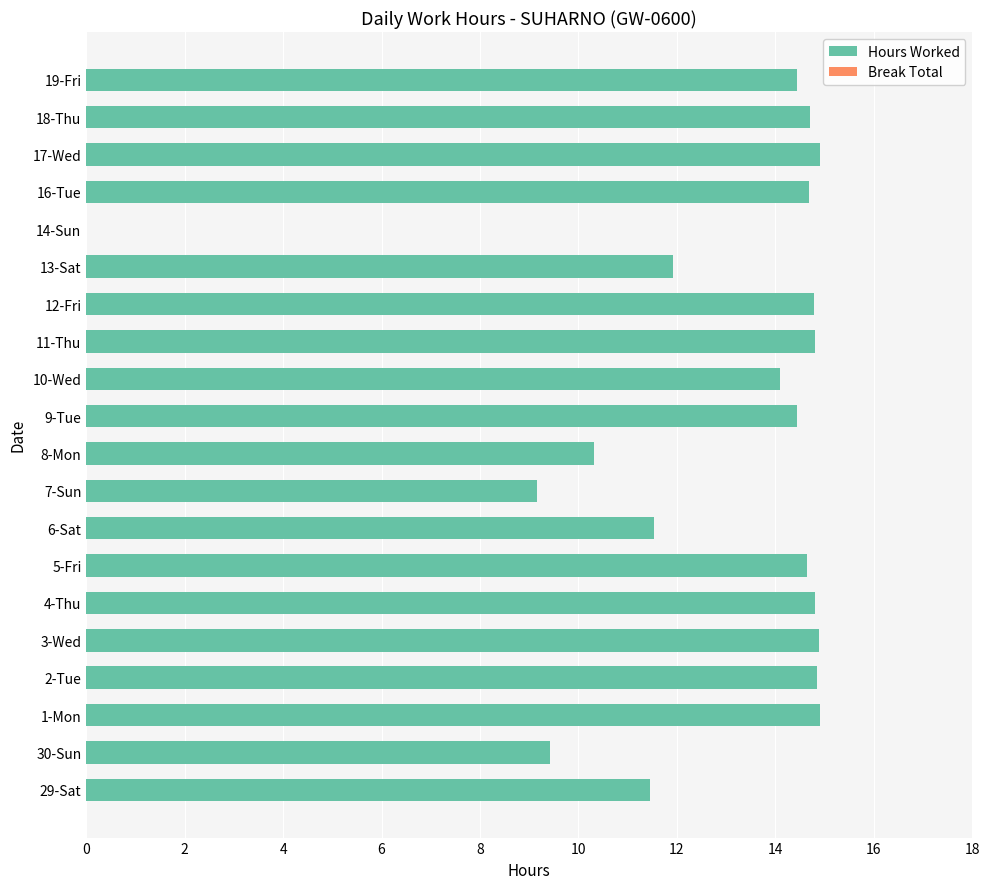

True or false: the data shows 26.2 at 16-Tue.

False